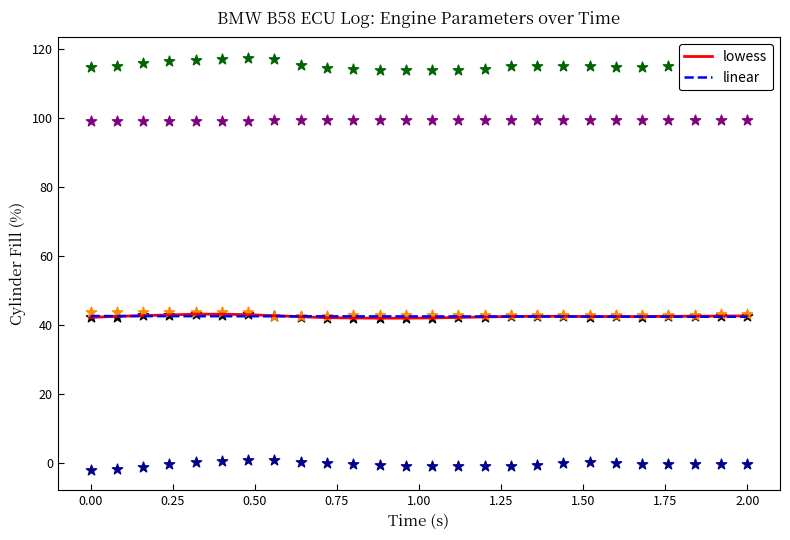

What is the lowest value of the linear series?

42.4